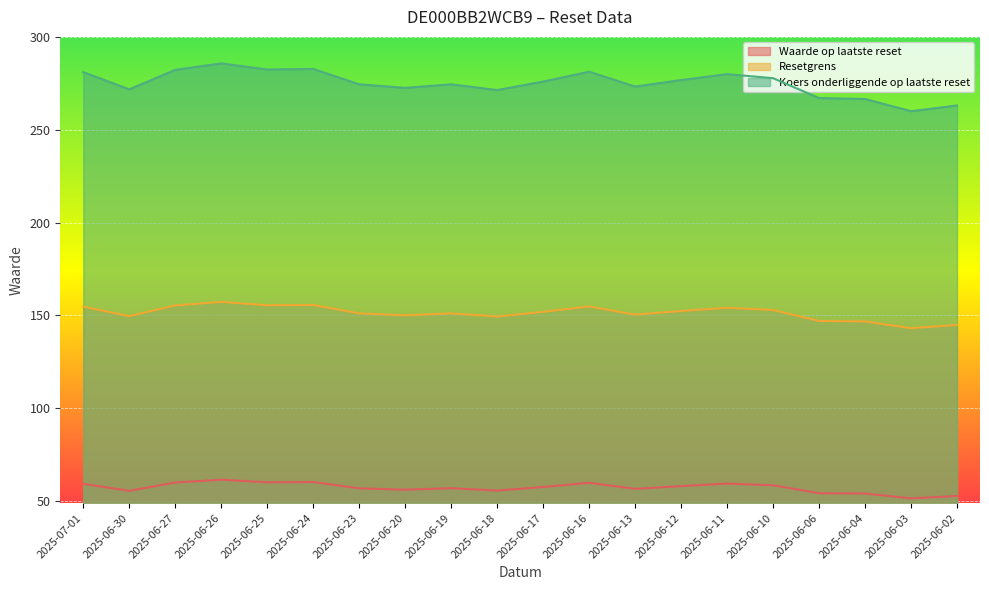

What is the smallest value displayed?

51.3